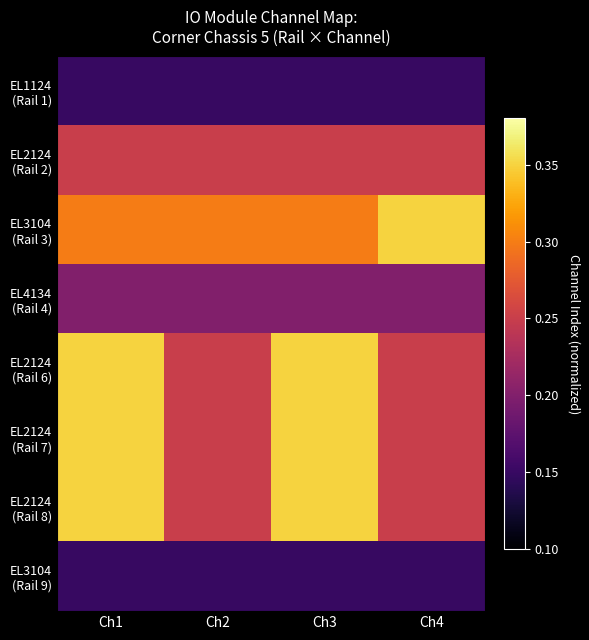

Which has a higher value, Ch1 or Ch3?

Ch1